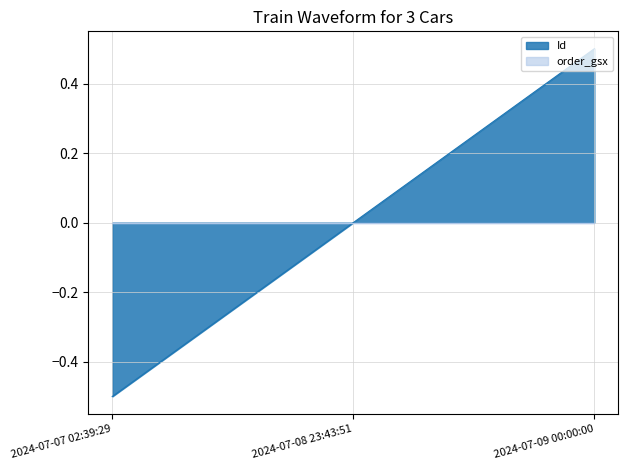

Where does the data first go above 0?

2024-07-09 00:00:00